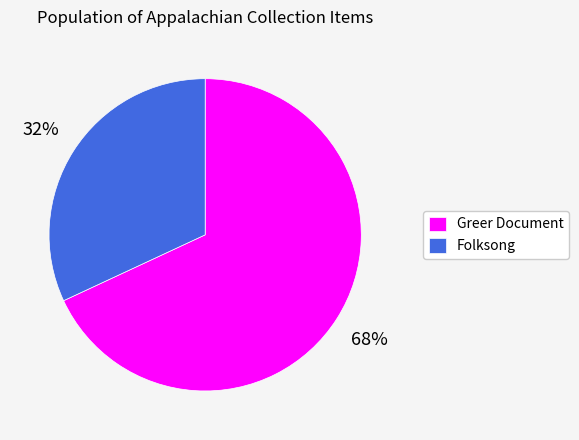

Rank the categories by value from lowest to highest.

Folksong, Greer Document